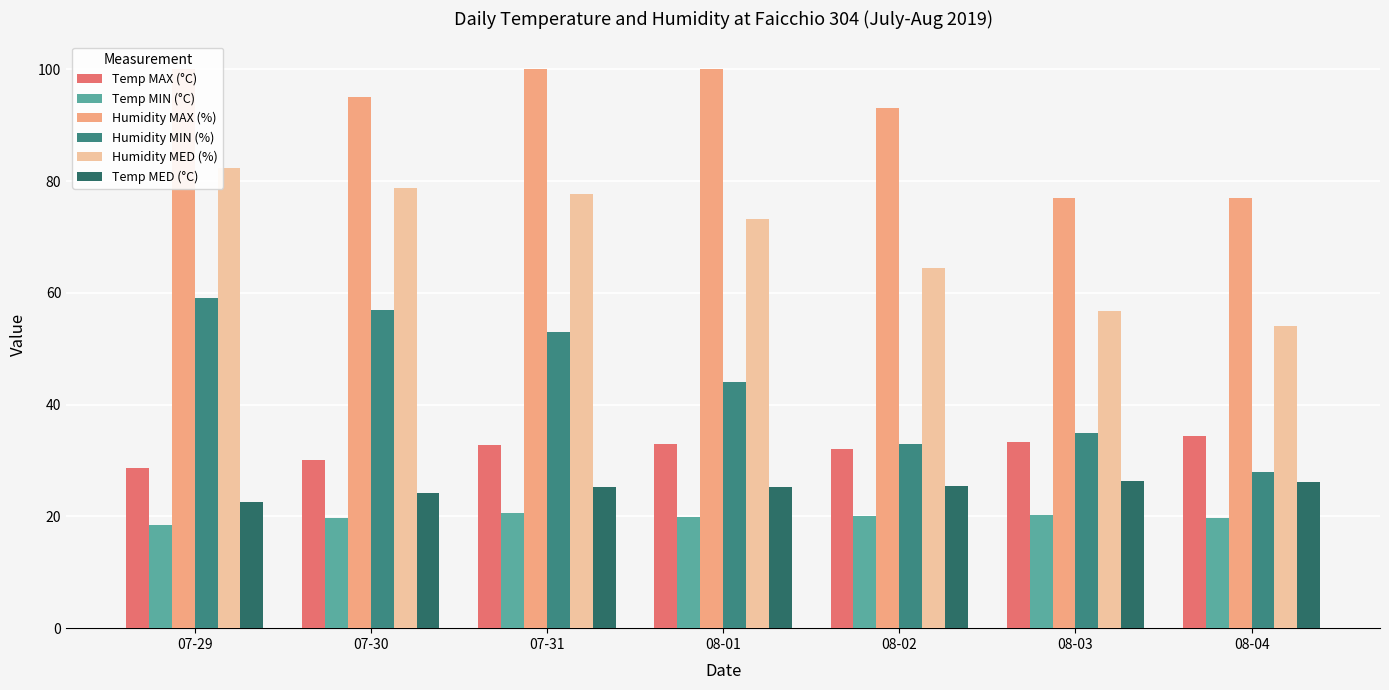

What is the minimum value shown in the chart?

18.5